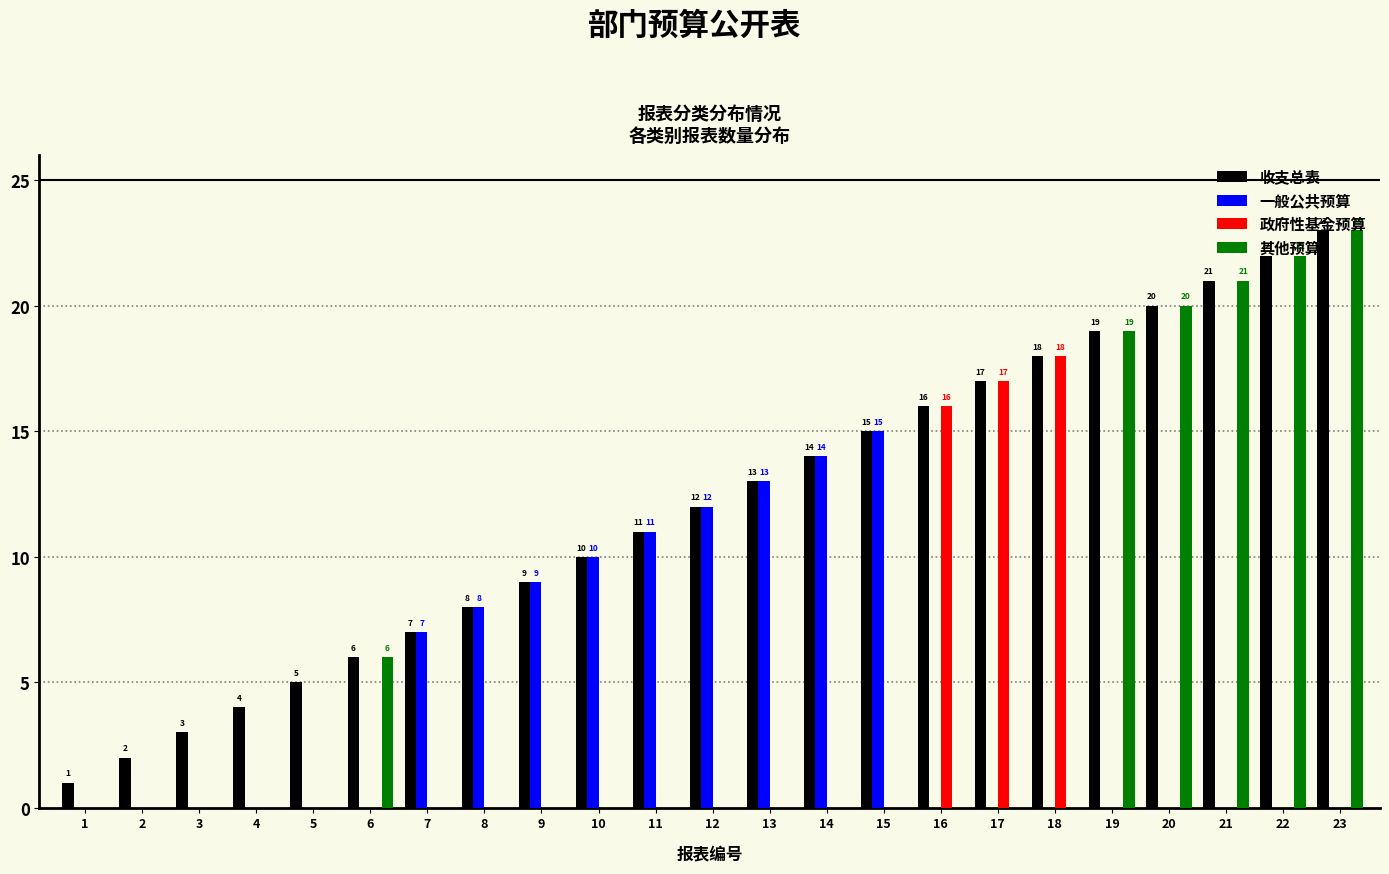

Is the value of 收支总表 at 23 greater than the value of 政府性基金预算 at 22?

Yes